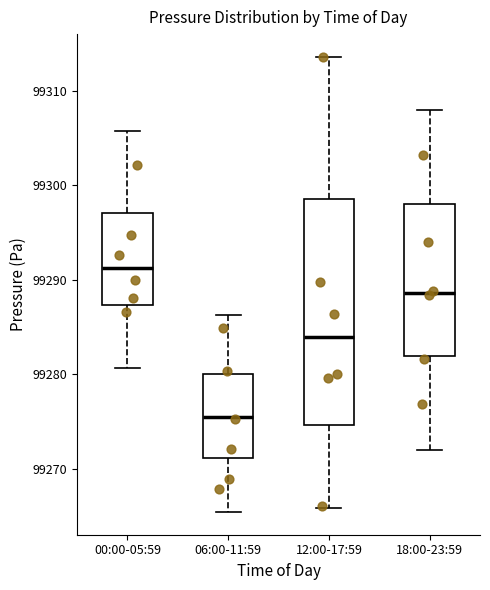

Where does the median line of the box for 00:00-05:59 sit on the y-axis? The values are not printed on the chart, so give them approximately, as read against the axis.

99291